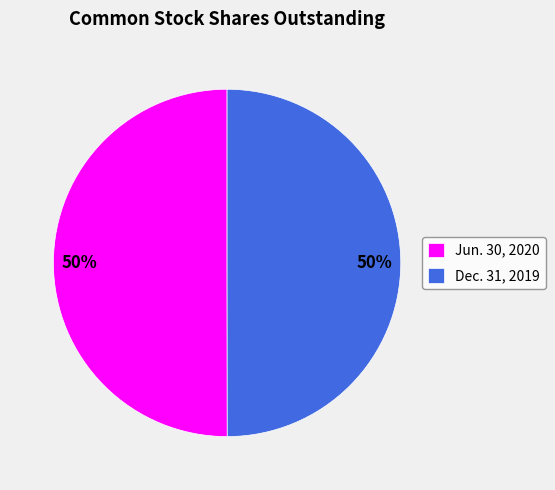

What is the ratio of the value at Jun. 30, 2020 to the value at Dec. 31, 2019?

1.0